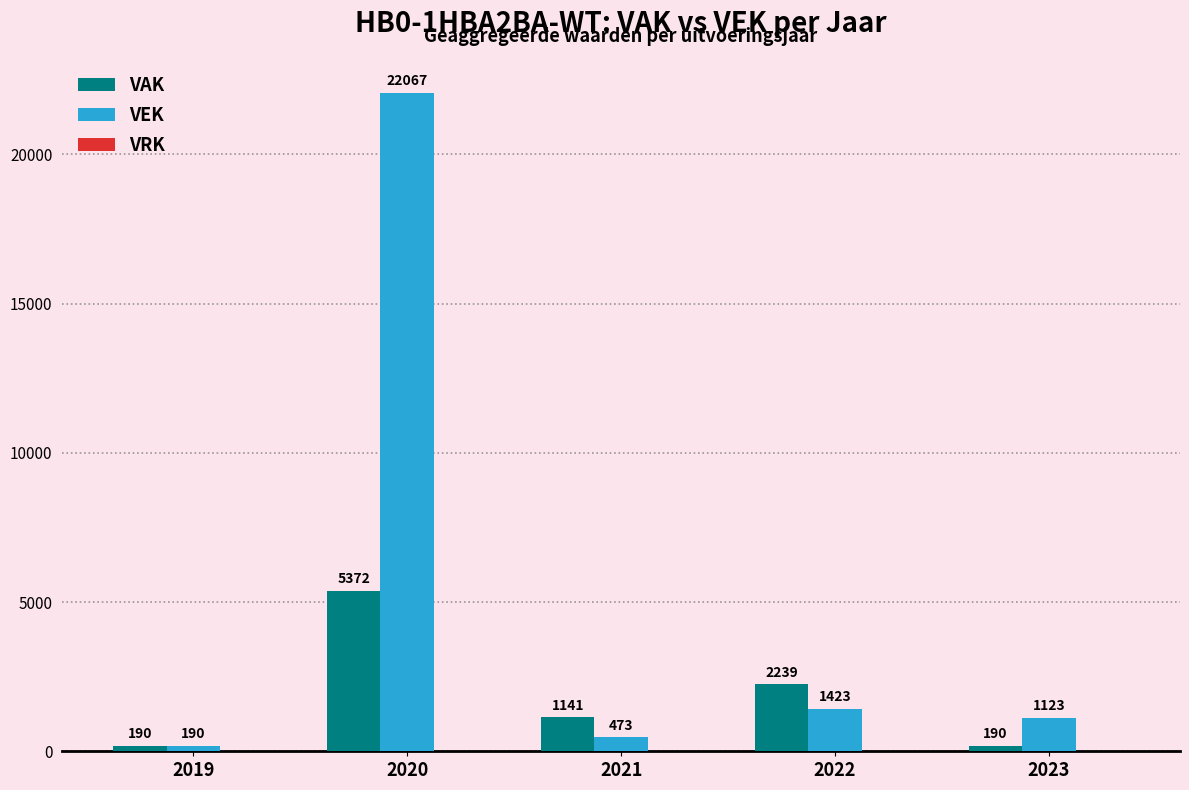

What is the spread (max minus min) of values at 2023?

933